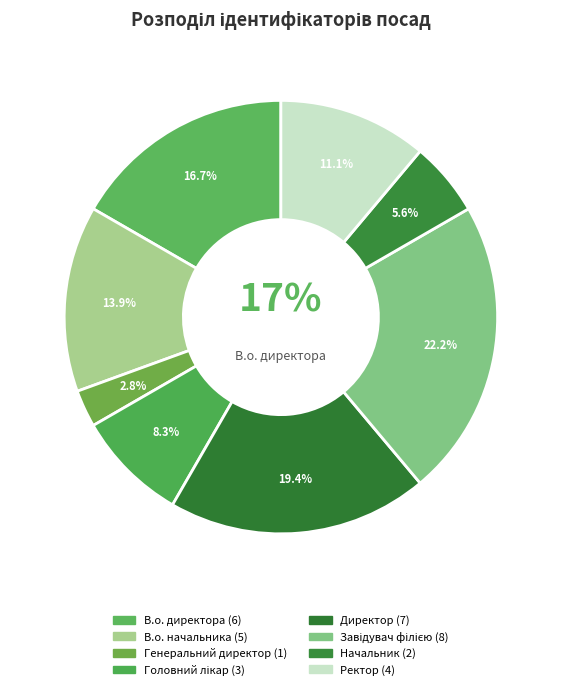

Count the number of slices in the pie.

8